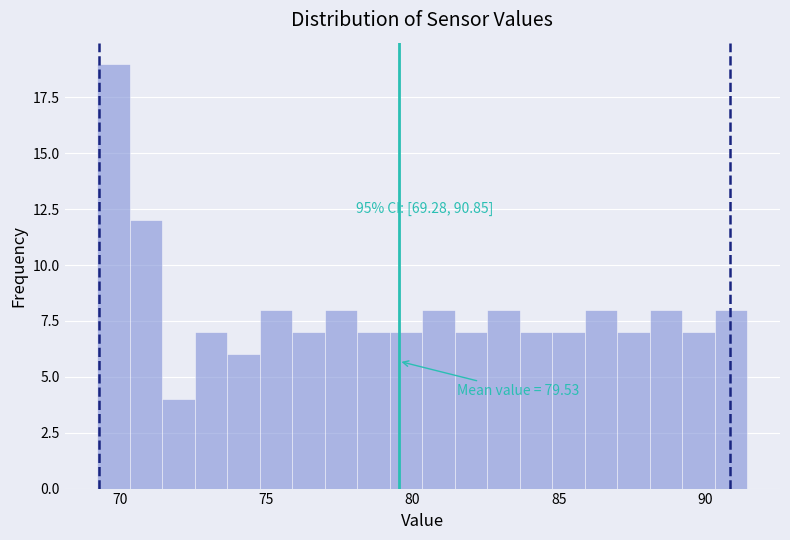

Read against the x-axis, roughly where is the centre of the tallest bar?

70.0